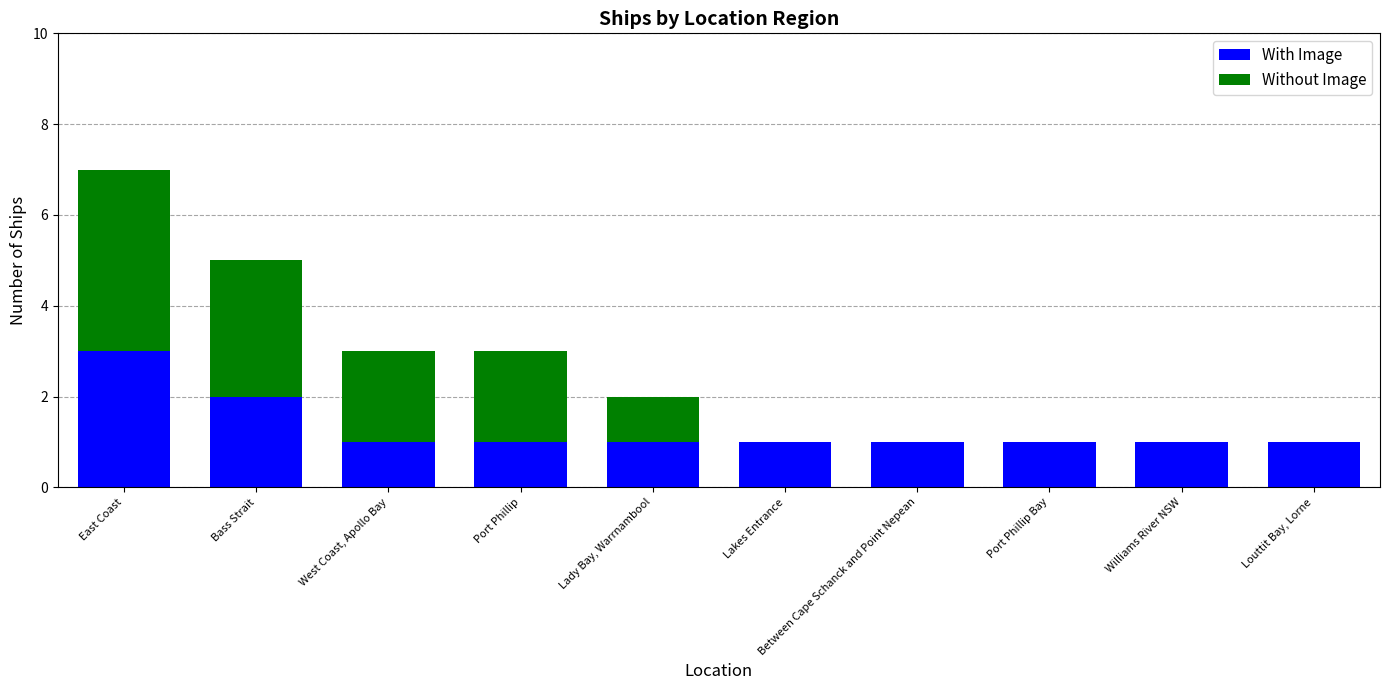

What is the sum of all With Image values?

13